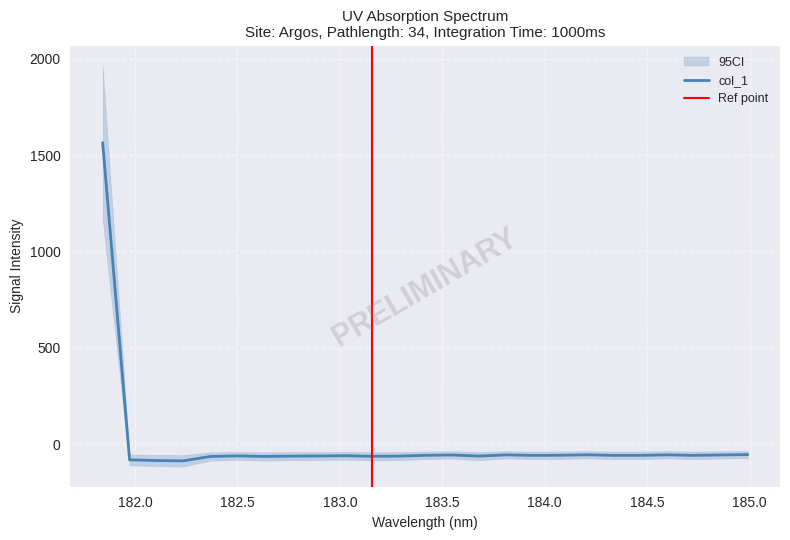

How many data points are above -57?

7